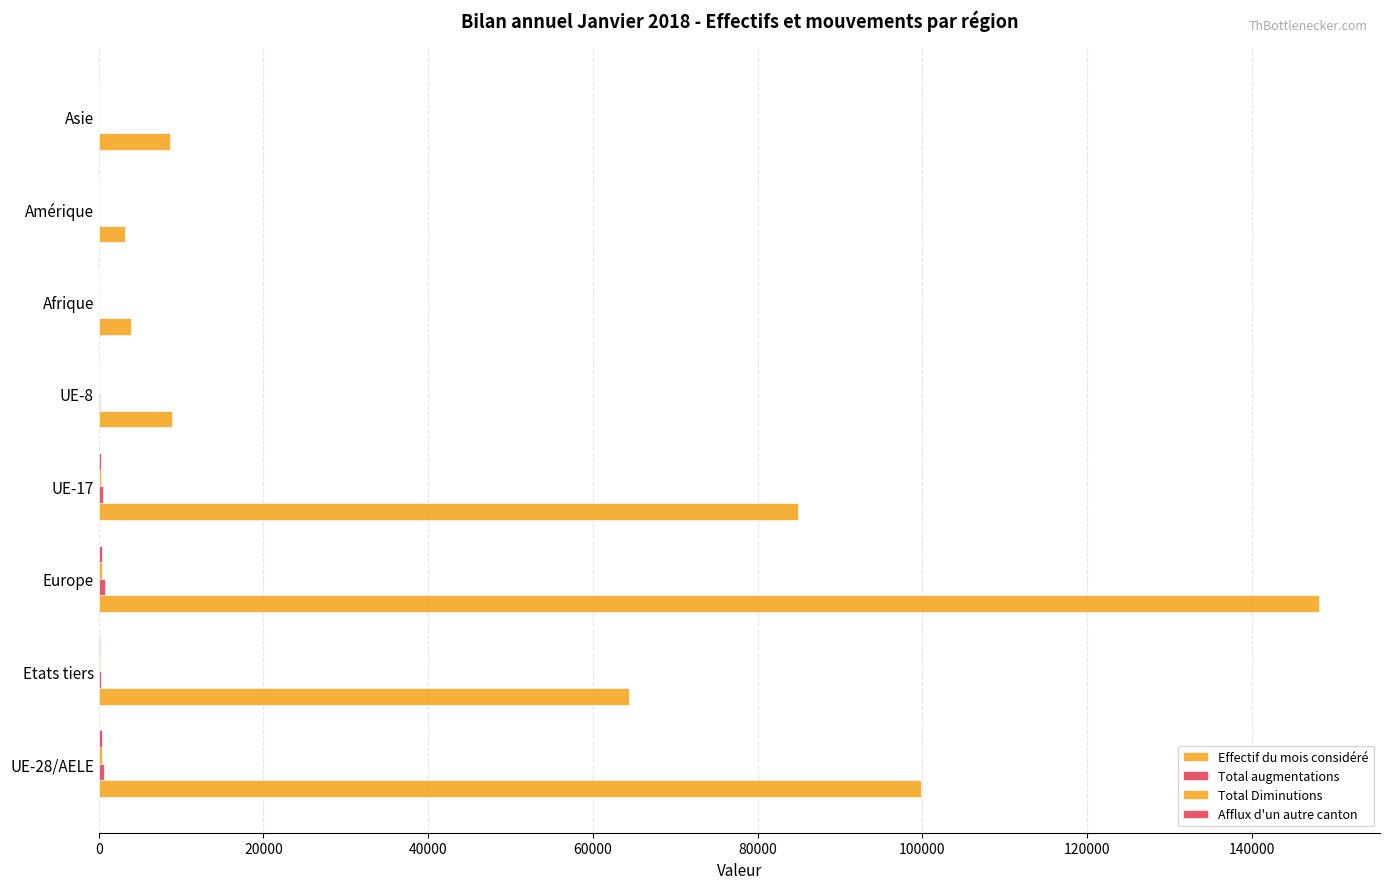

Count the number of categories in the chart.

8